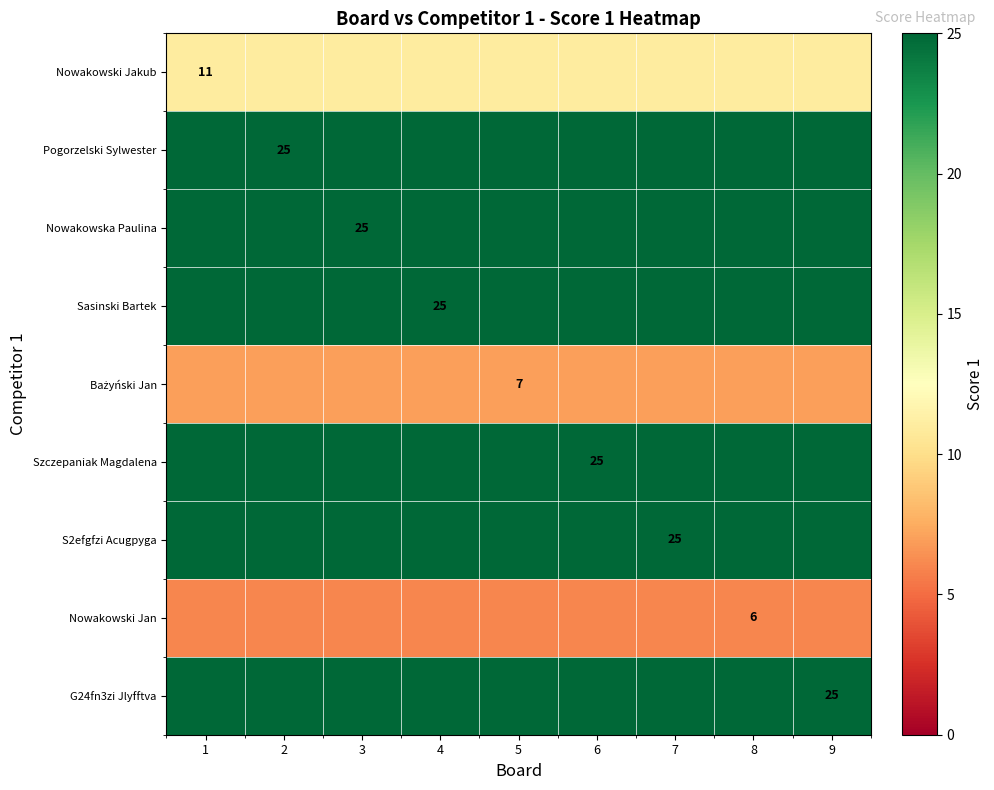

True or false: G24fn3zi Jlyfftva has a value of 25 at 9.

True